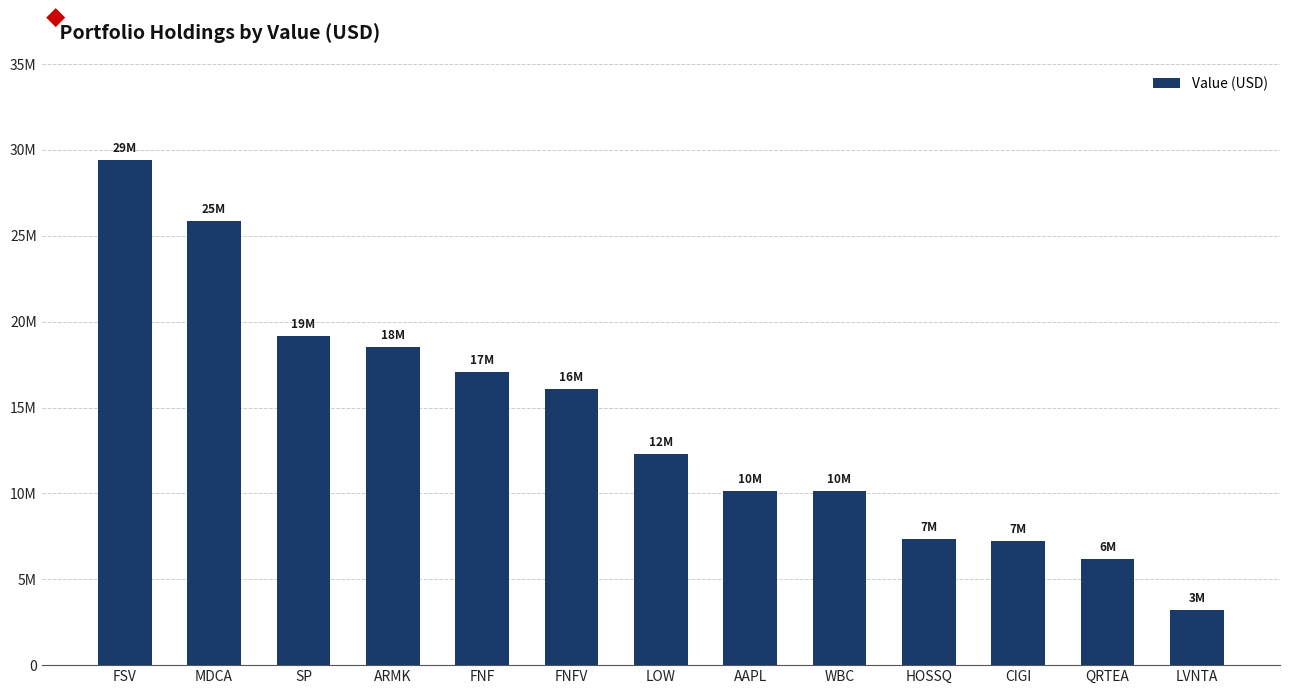

Approximately how many times larger is the value at WBC compared to LOW?

0.8